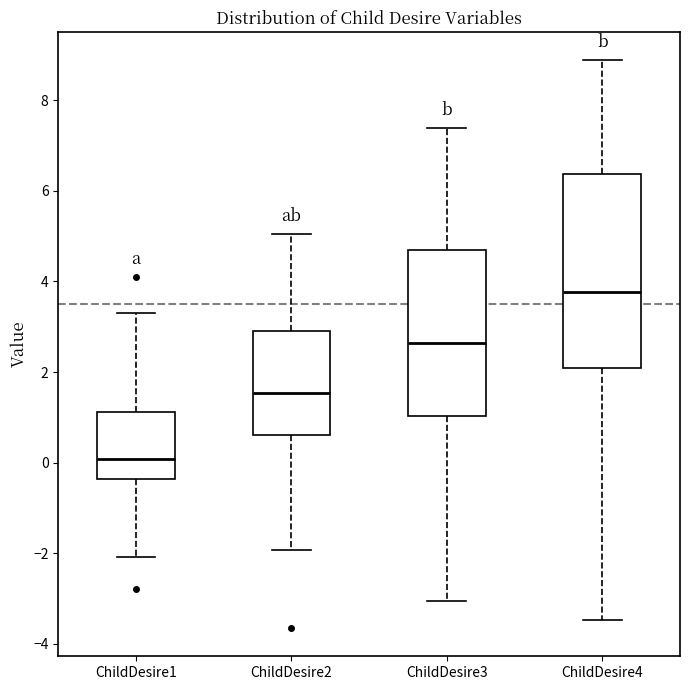

Comparing the boxes themselves (not the whiskers), which one is the tallest?

ChildDesire4